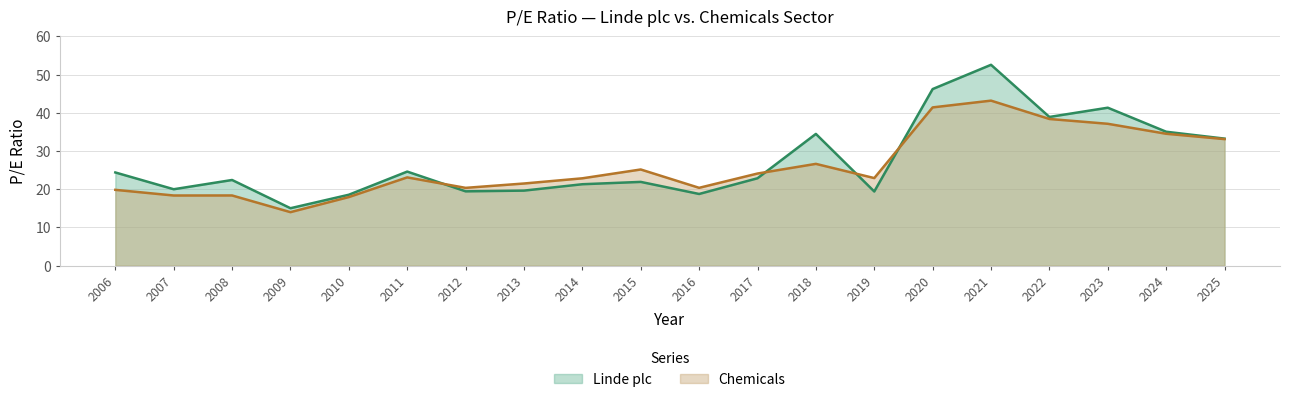

What is the total value across all series at 2022?

77.3